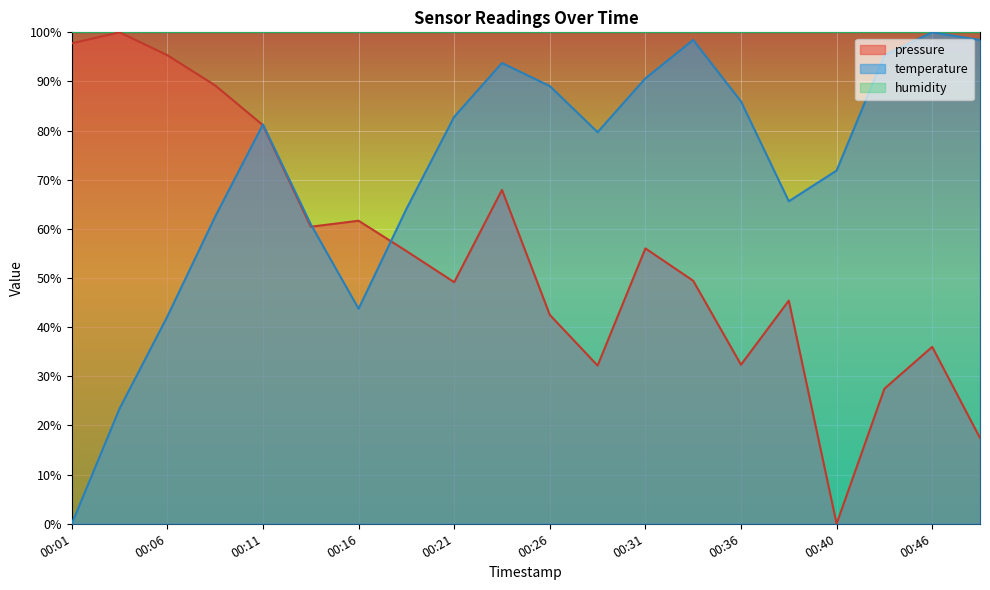

List the series in order of their overall mean, highest first.

humidity, temperature, pressure